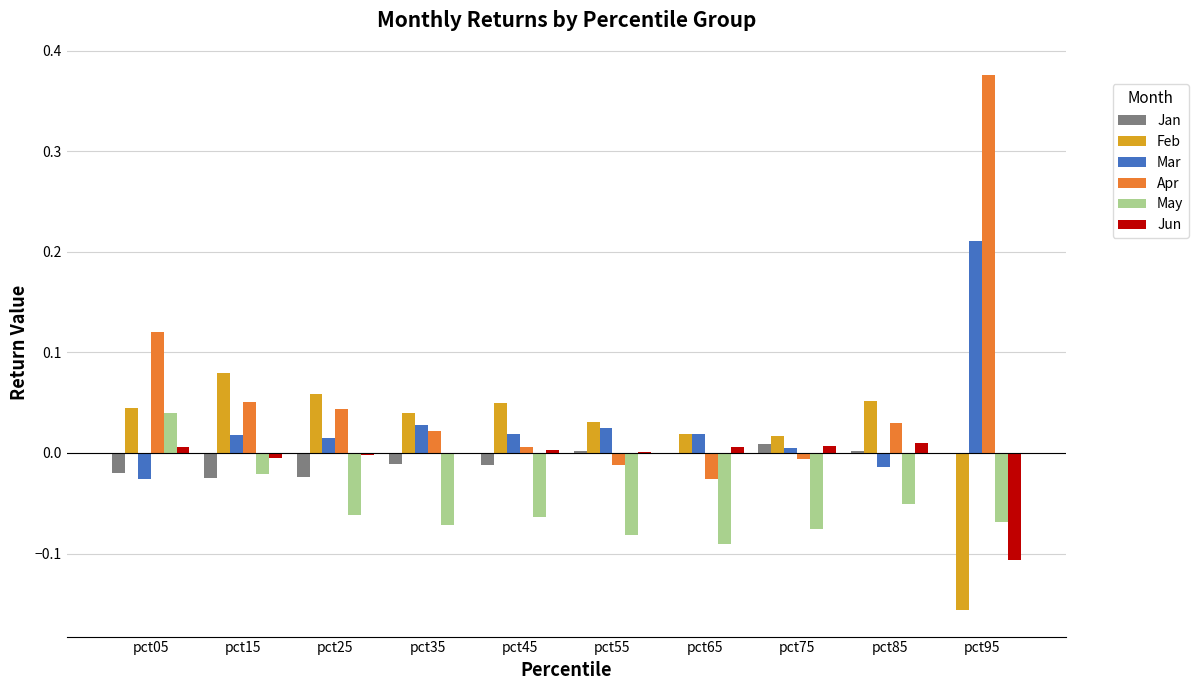

At which category is the sum across all series the highest?

pct95